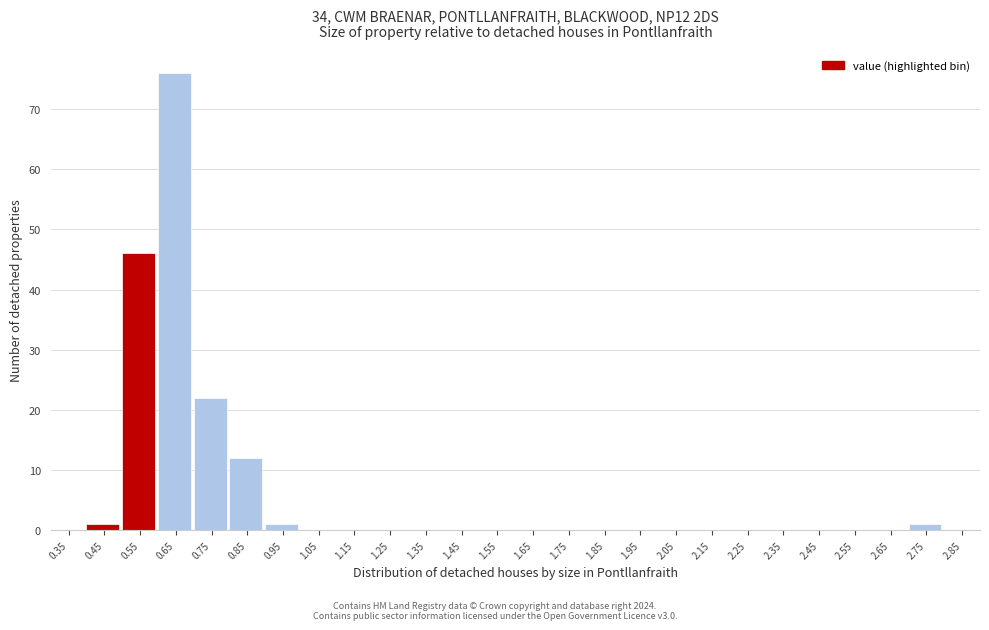

Reading left to right, list every bar in this chart as the range it spans on the x-axis followed by its height. The values are not printed on the chart, so give them approximately, as read against the axis.

0.3 to 0.4: 0
0.4 to 0.5: 1
0.5 to 0.6: 46
0.6 to 0.7: 76
0.7 to 0.8: 22
0.8 to 0.9: 12
0.9 to 1.0: 1
1.0 to 1.1: 0
1.1 to 1.2: 0
1.2 to 1.3: 0
1.3 to 1.4: 0
1.4 to 1.5: 0
1.5 to 1.6: 0
1.6 to 1.7: 0
1.7 to 1.8: 0
1.8 to 1.9: 0
1.9 to 2.0: 0
2.0 to 2.1: 0
2.1 to 2.2: 0
2.2 to 2.3: 0
2.3 to 2.4: 0
2.4 to 2.5: 0
2.5 to 2.6: 0
2.6 to 2.7: 0
2.7 to 2.8: 1
2.8 to 2.9: 0